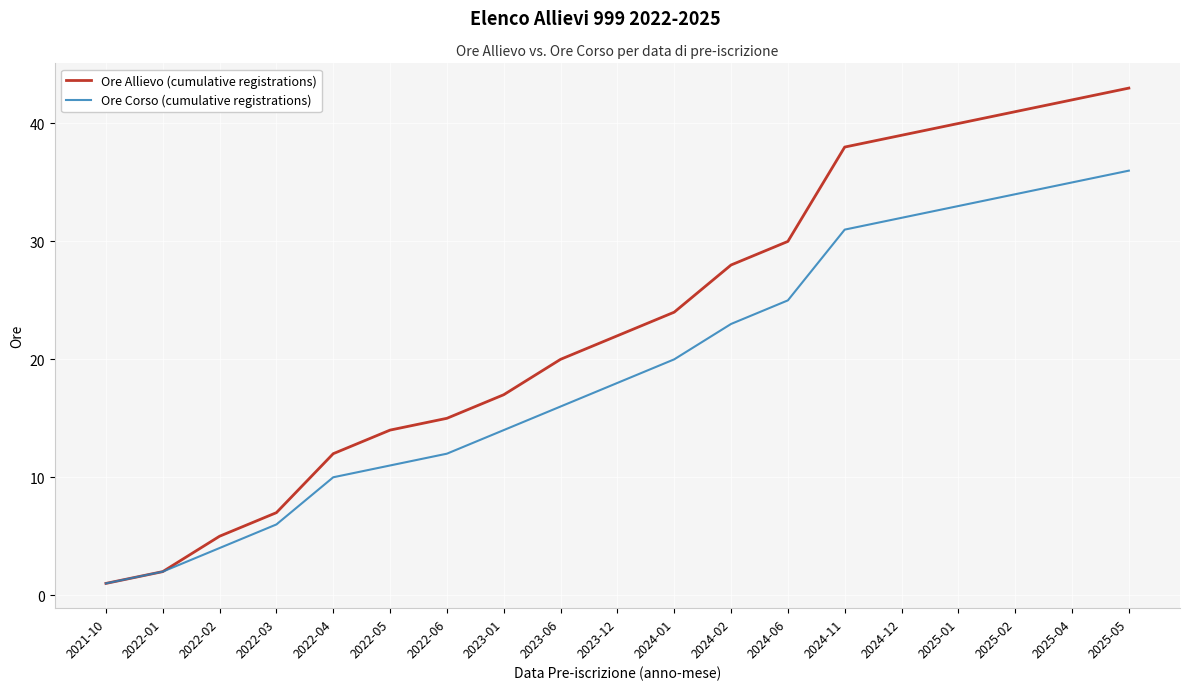

What is the spread (max minus min) of values at 2024-02?

5